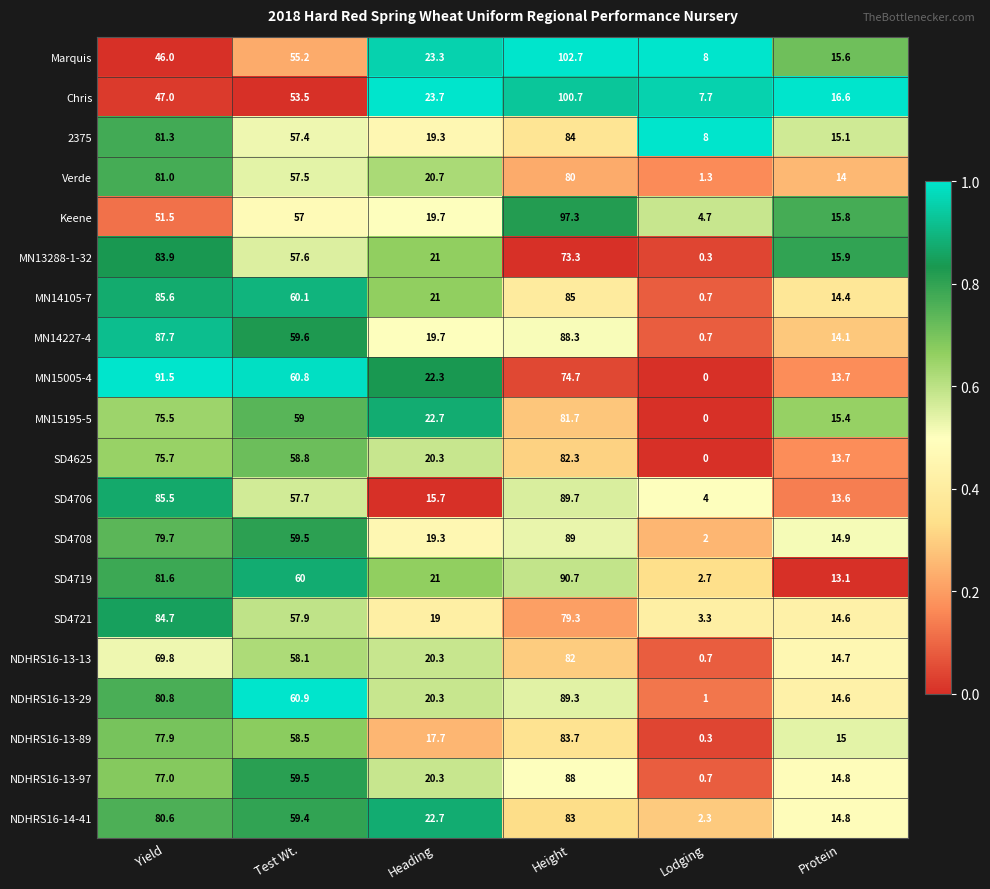

Count the number of categories in the chart.

6